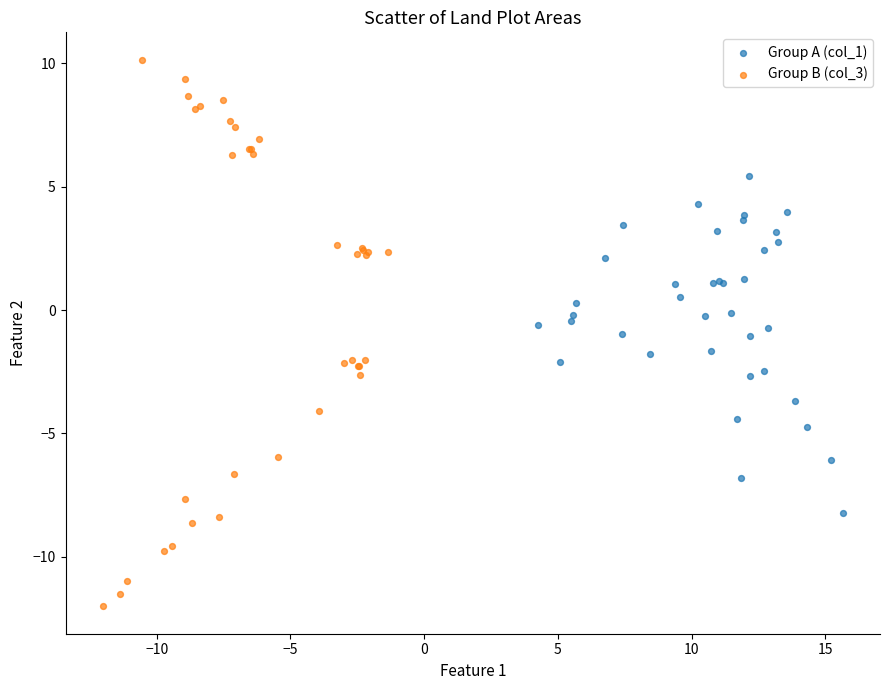

Which series has the largest Y range (max minus min)?

Group B (col_3)